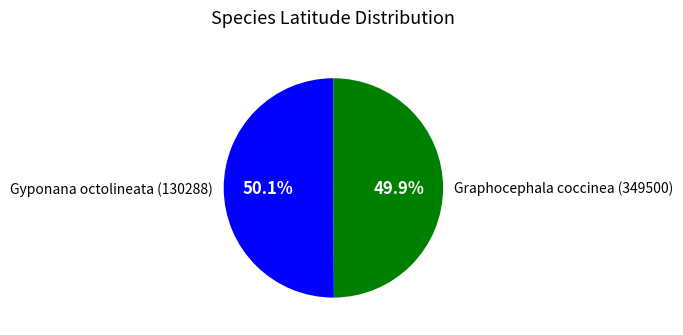

Does any single category account for the majority?

Yes